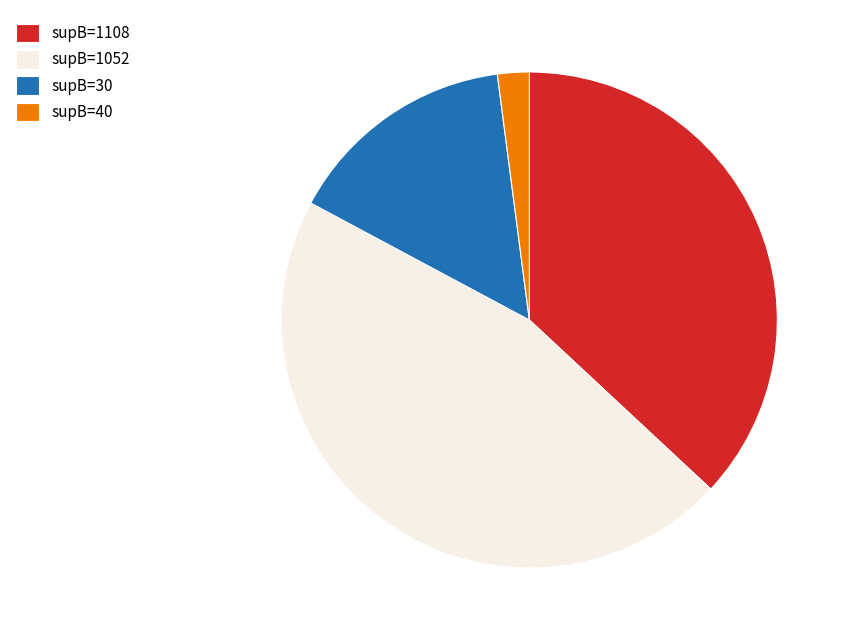

The supB=1108 slice represents 37% of the pie. True or false?

True